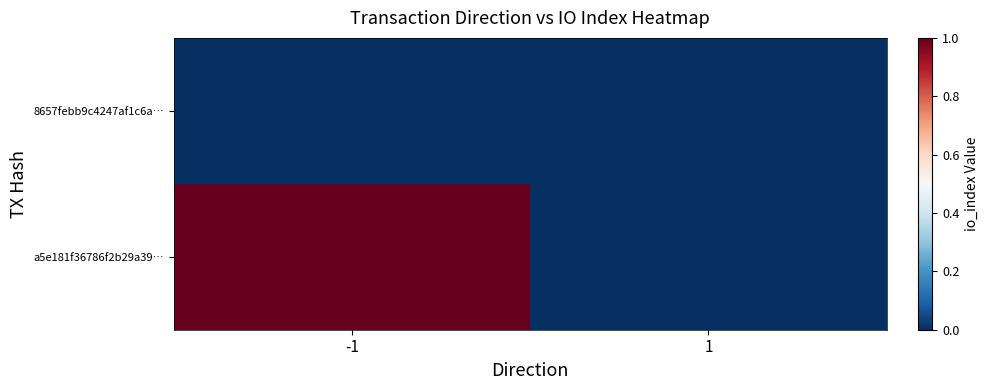

Rank the series by their maximum value, from lowest to highest.

8657febb9c4247af1c6a…, a5e181f36786f2b29a39…